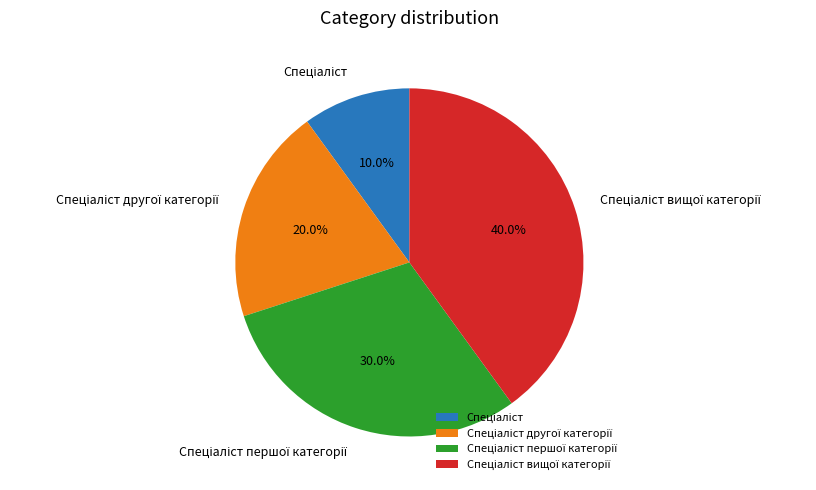

Is there any slice that represents more than half of the pie?

No